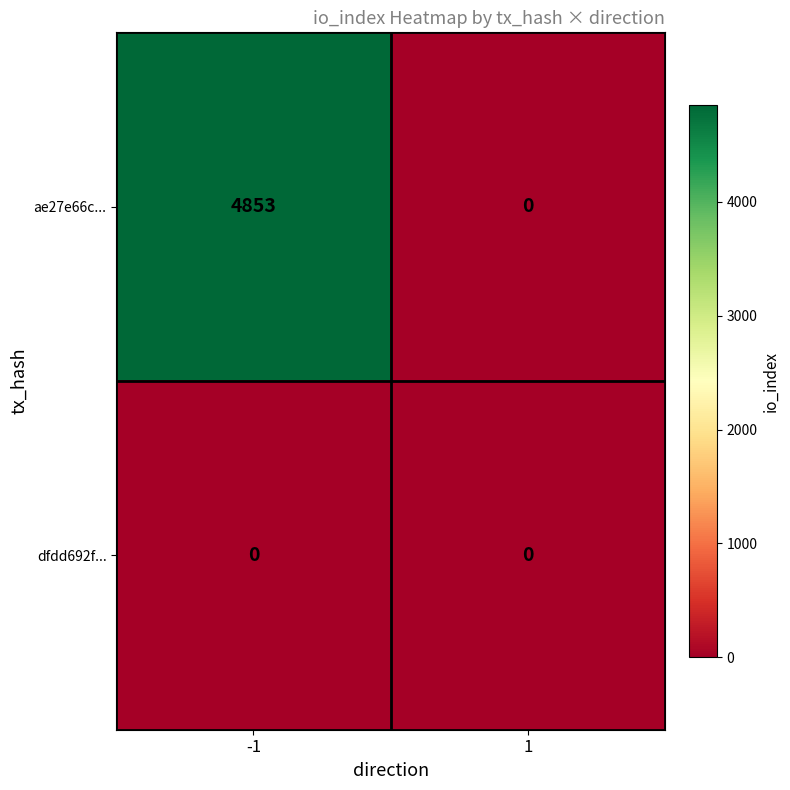

What is the sum of the ae27e66c... values at 1 and -1?

4853